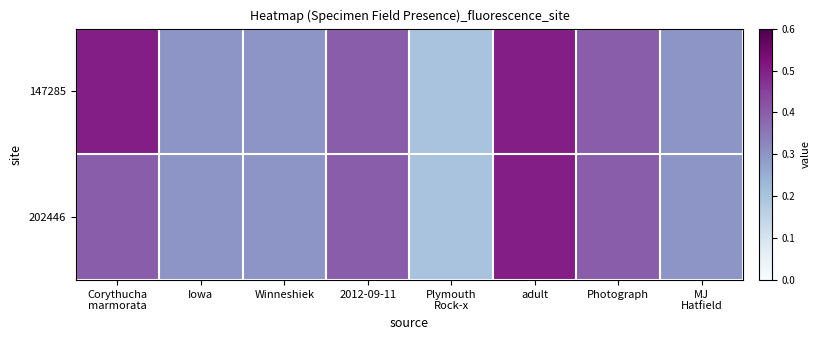

What is the maximum value shown in the chart?

0.5